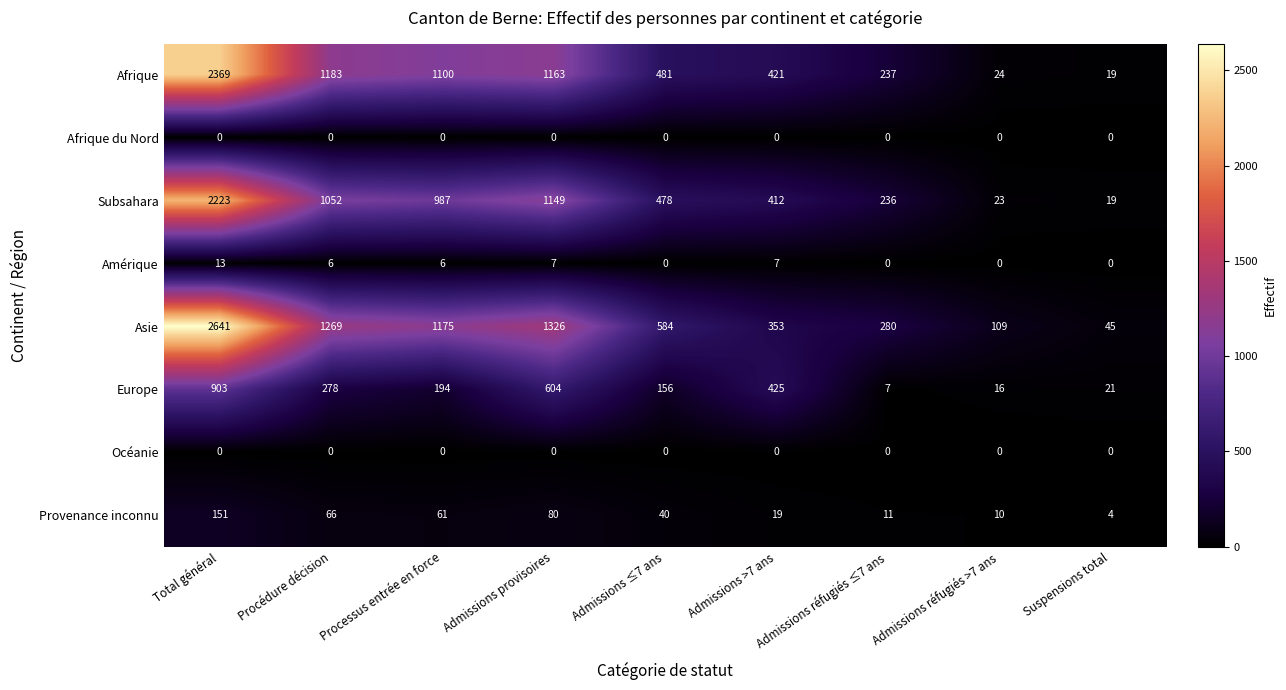

List the labels in order of Afrique value, smallest first.

Suspensions total, Admissions réfugiés >7 ans, Admissions réfugiés ≤7 ans, Admissions >7 ans, Admissions ≤7 ans, Processus entrée en force, Admissions provisoires, Procédure décision, Total général